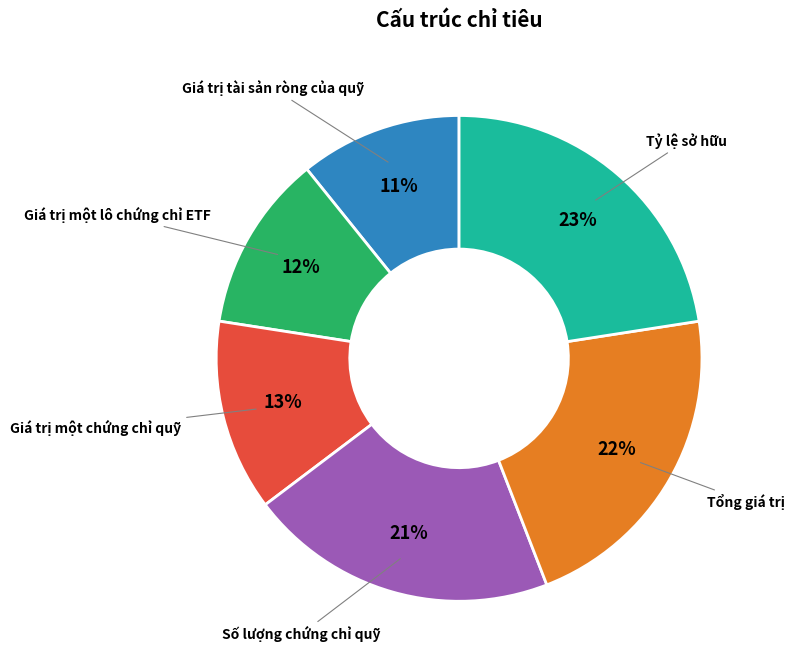

How many slices are in this pie chart?

6